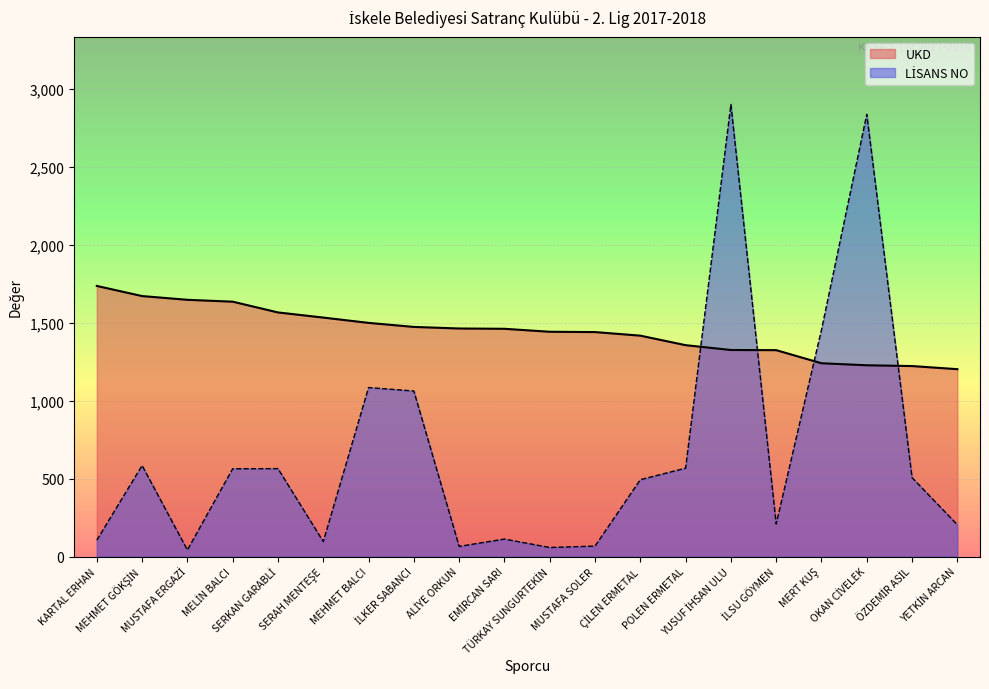

How many values in the LİSANS NO series exceed 506?

9